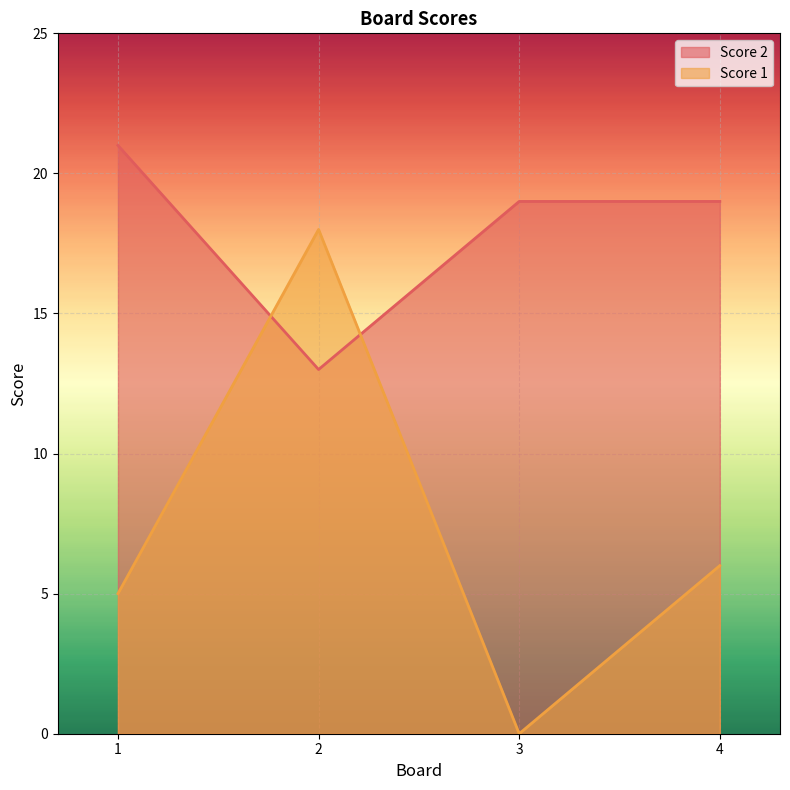

How many intersections are there between Score 2 and Score 1?

2